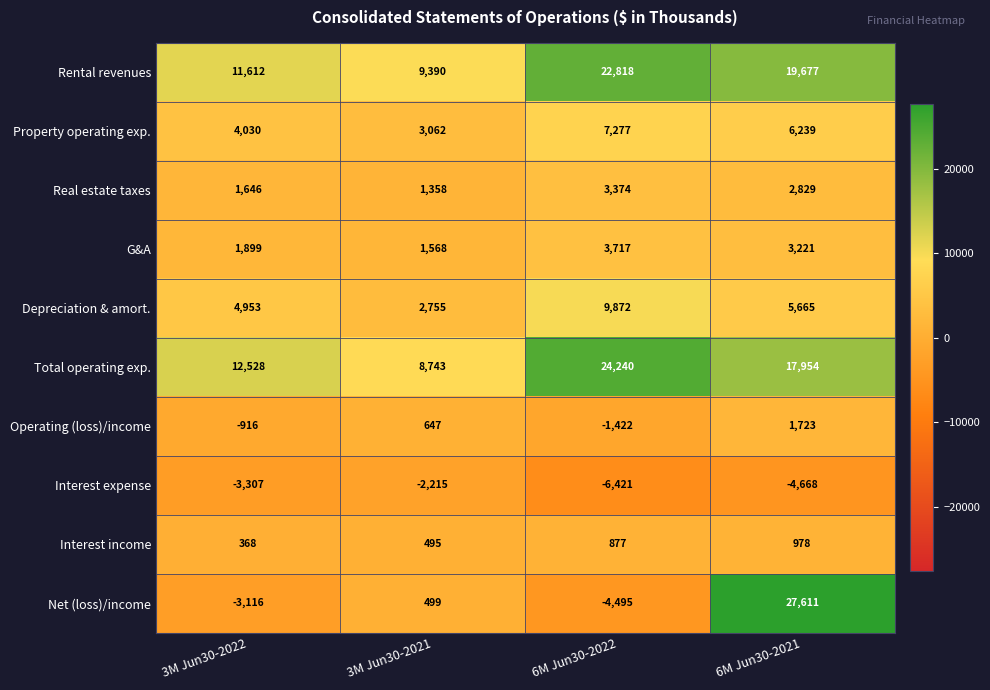

What is the difference between the highest and lowest values at 3M Jun30-2021?

11605